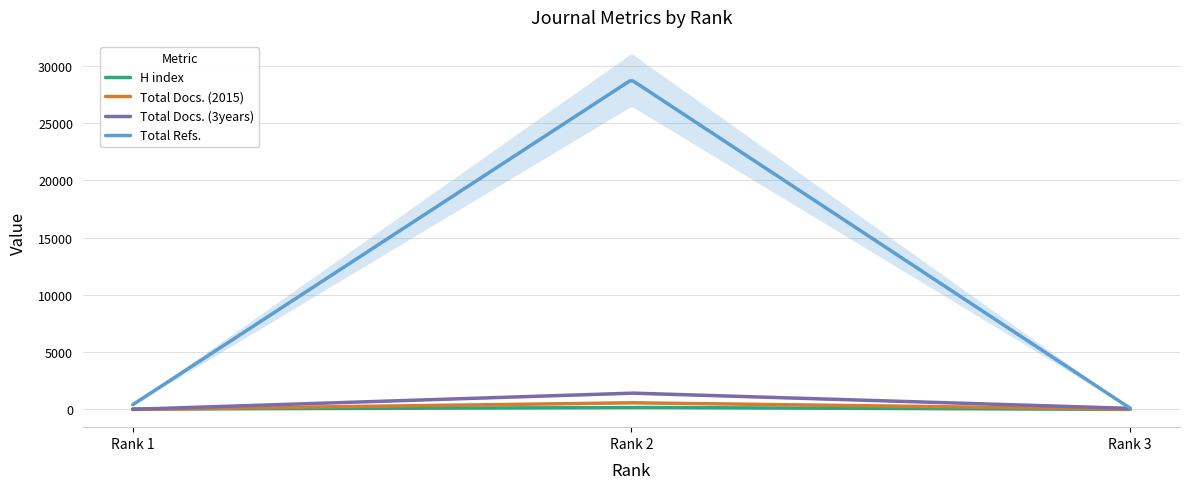

What is the value of the H index point at the 3rd from the left?

7